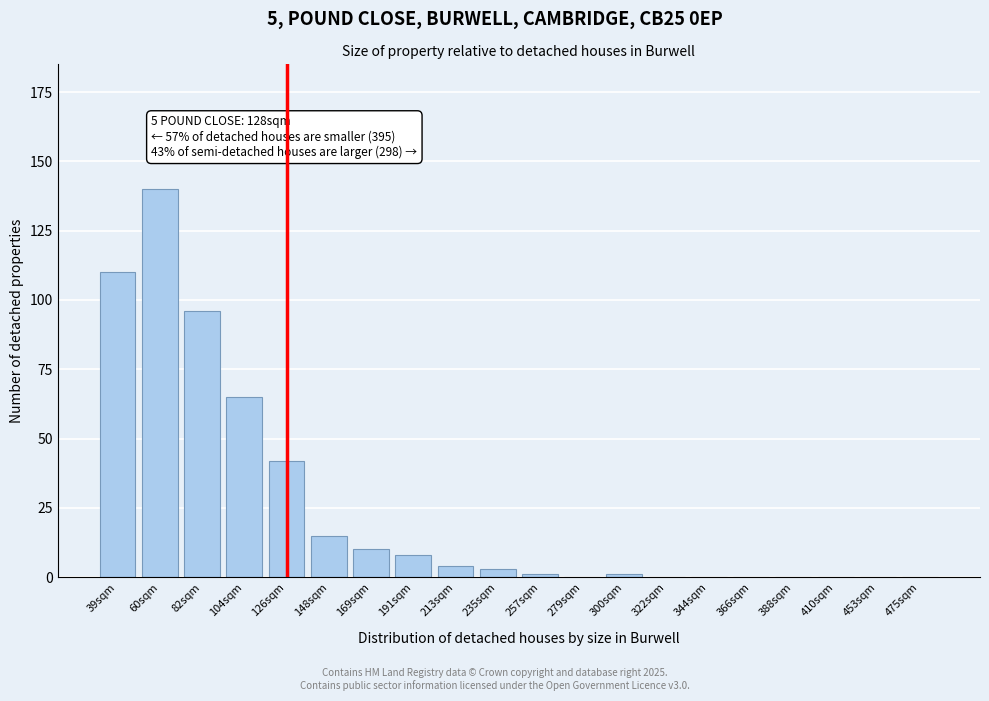

Reading left to right, extract all data points from this chart.

39sqm=110	60sqm=140	82sqm=96	104sqm=65	126sqm=42	148sqm=15	169sqm=10	191sqm=8	213sqm=4	235sqm=3	257sqm=1	279sqm=0	300sqm=1	322sqm=0	344sqm=0	366sqm=0	388sqm=0	410sqm=0	453sqm=0	475sqm=0